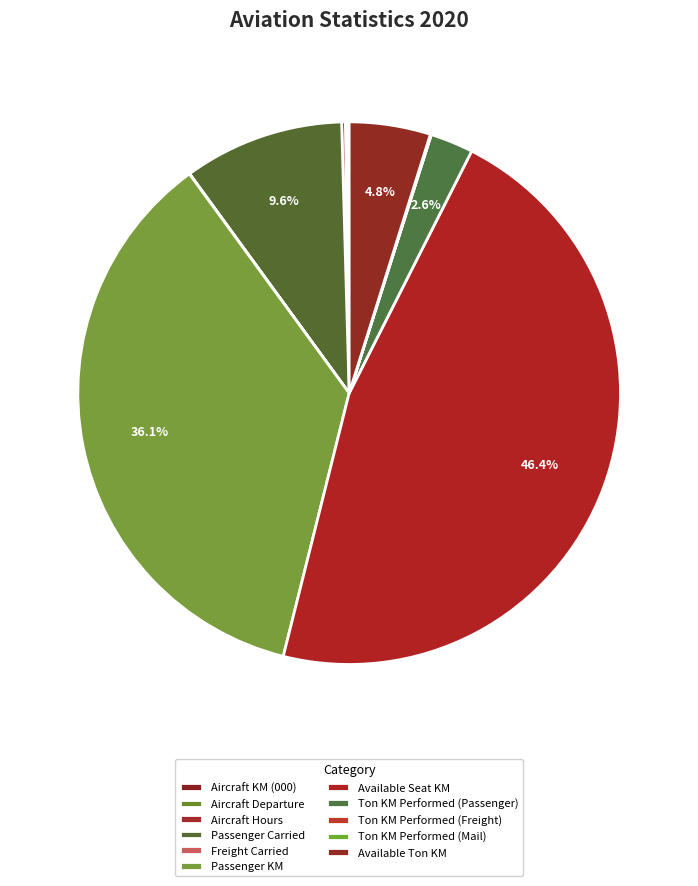

The Freight Carried slice represents 0% of the pie. True or false?

True